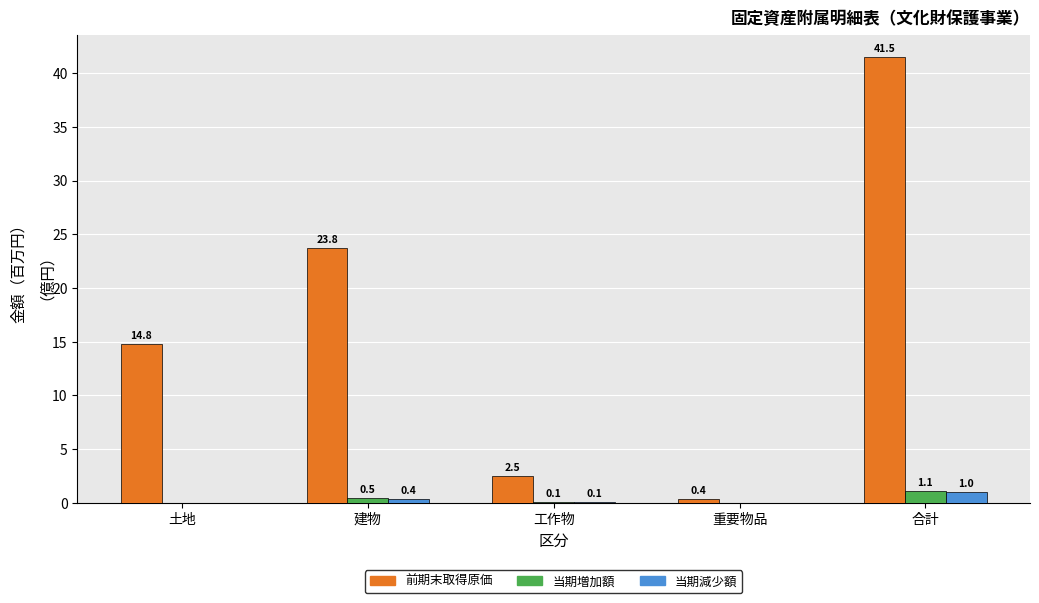

How many data points in 当期増加額 are above 0?

3